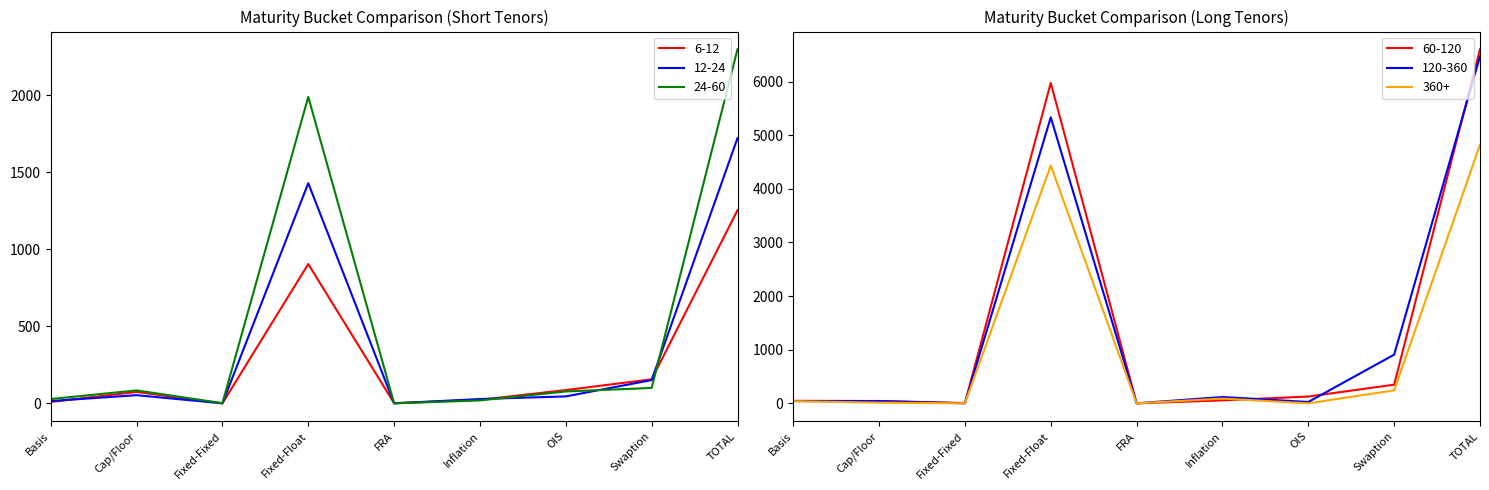

At which label does 120-360 reach its peak?

TOTAL